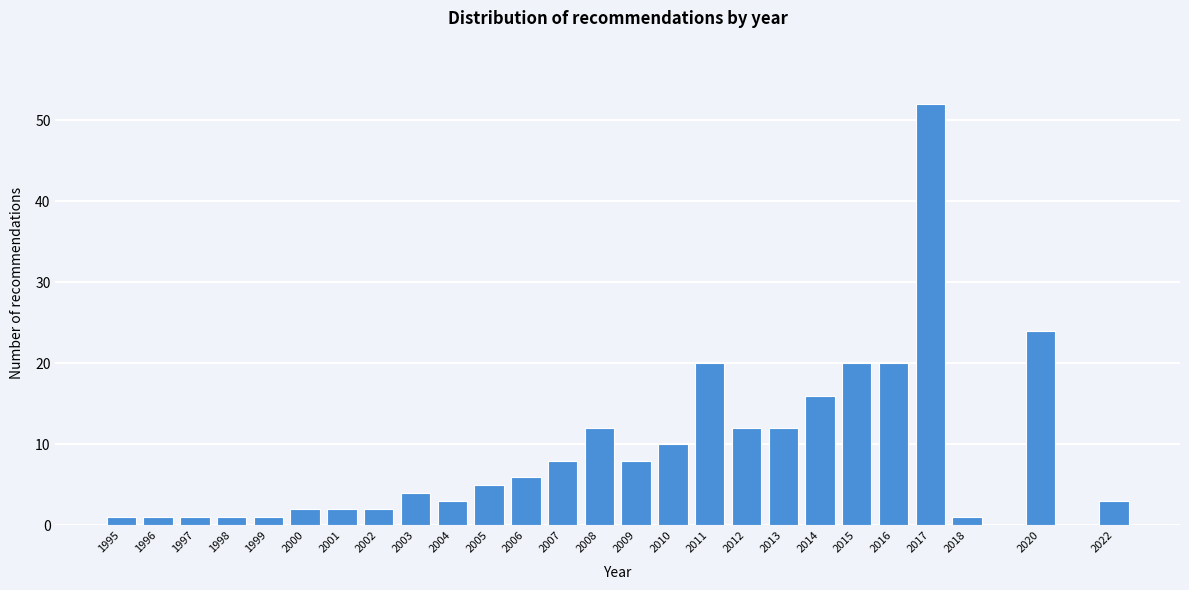

Reading left to right, transcribe all the data shown in this chart.

1995=1	1996=1	1997=1	1998=1	1999=1	2000=2	2001=2	2002=2	2003=4	2004=3	2005=5	2006=6	2007=8	2008=12	2009=8	2010=10	2011=20	2012=12	2013=12	2014=16	2015=20	2016=20	2017=52	2018=1	2020=24	2022=3